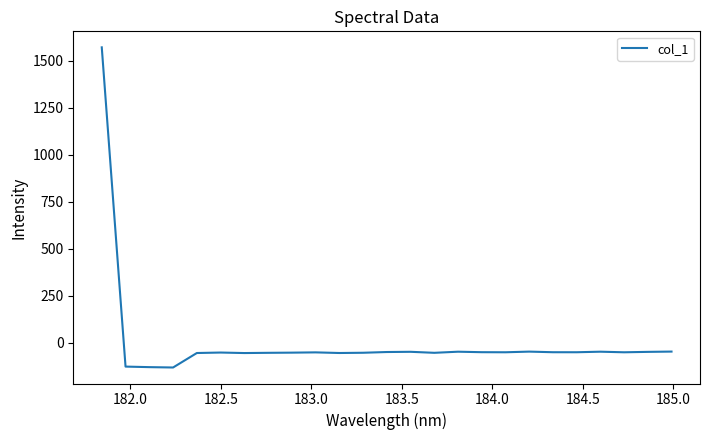

What is the smallest value displayed?

-131.2